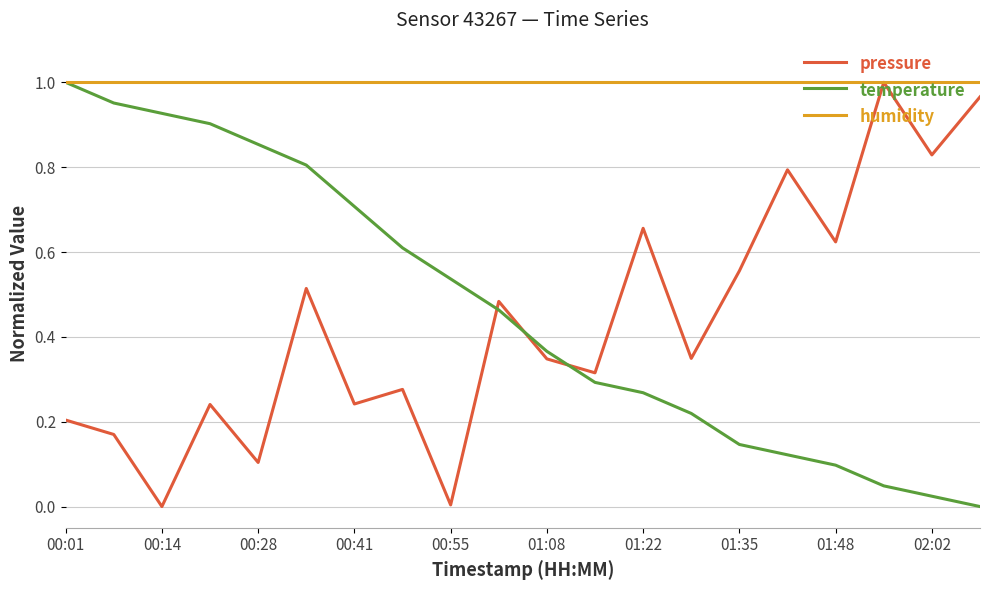

Which series has the largest total across all categories?

humidity